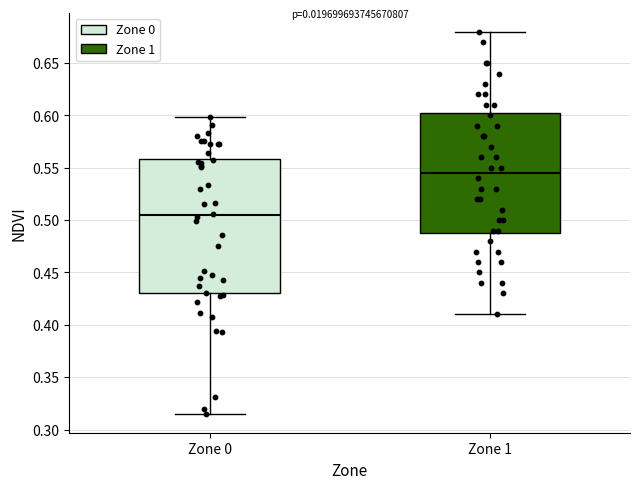

Reading left to right, transcribe this box plot: for each box, give where its median line is, the range the box spans, and where its two whiskers end, as read against the y-axis. The values are not printed on the chart, so give them approximately, as read against the axis.

Zone 0: median 0.505, box 0.430 to 0.560, whiskers 0.315 to 0.600
Zone 1: median 0.545, box 0.490 to 0.605, whiskers 0.410 to 0.680